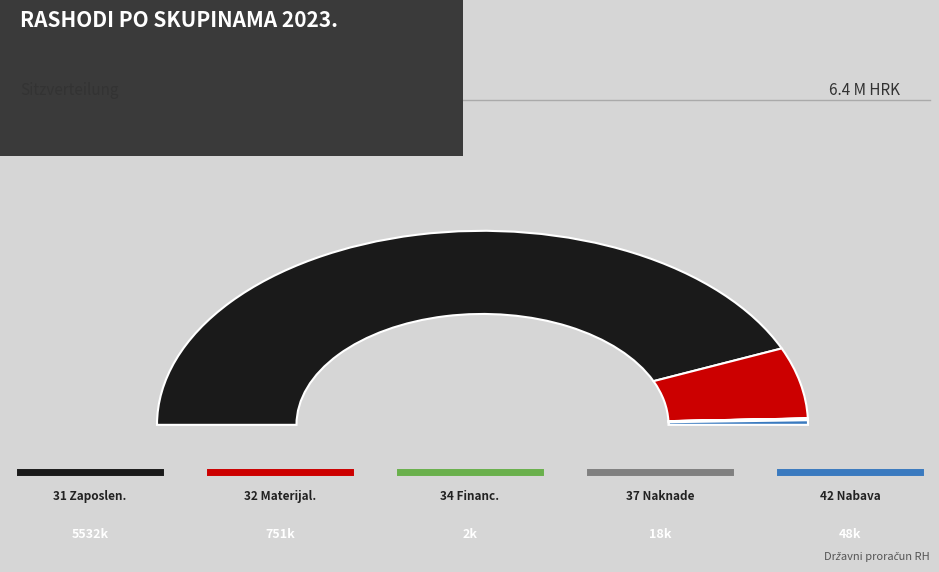

How many slices are in this pie chart?

5